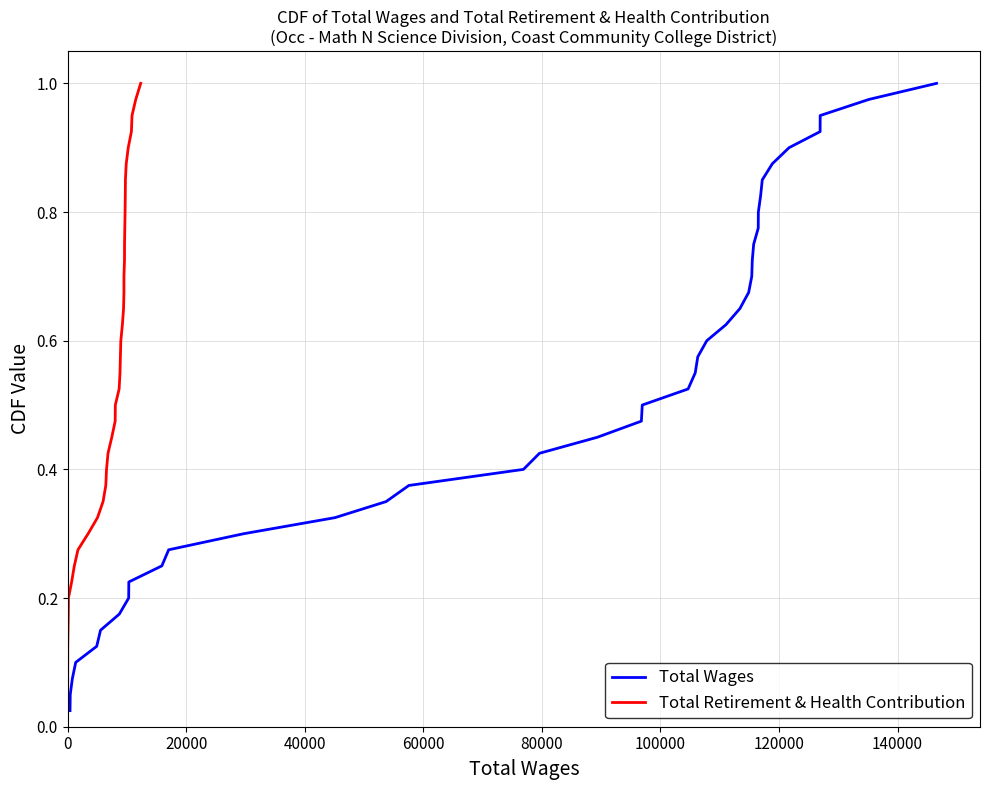

True or false: Total Retirement & Health Contribution and Total Wages intersect in this chart.

False